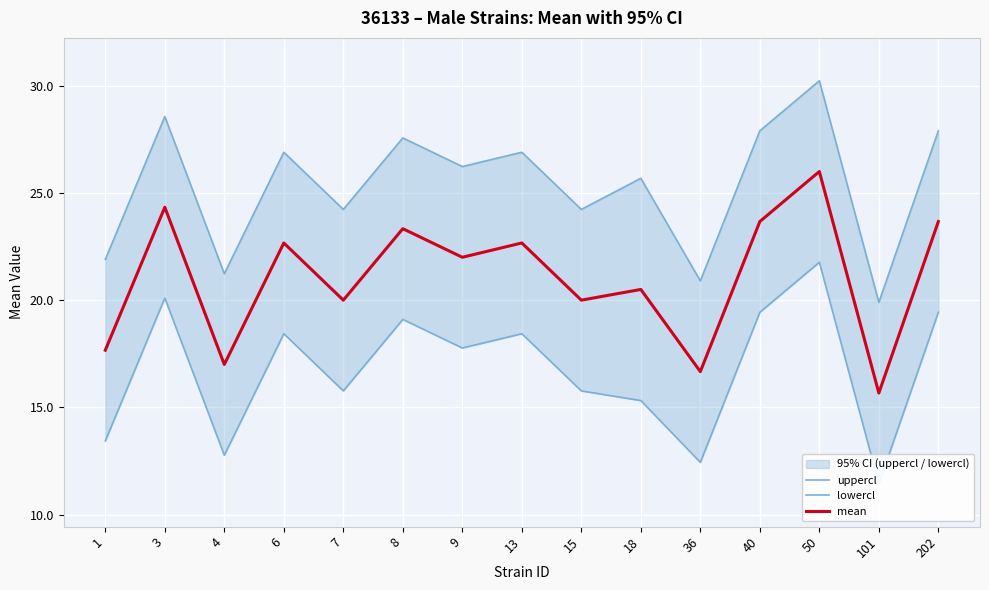

True or false: mean and uppercl intersect in this chart.

False